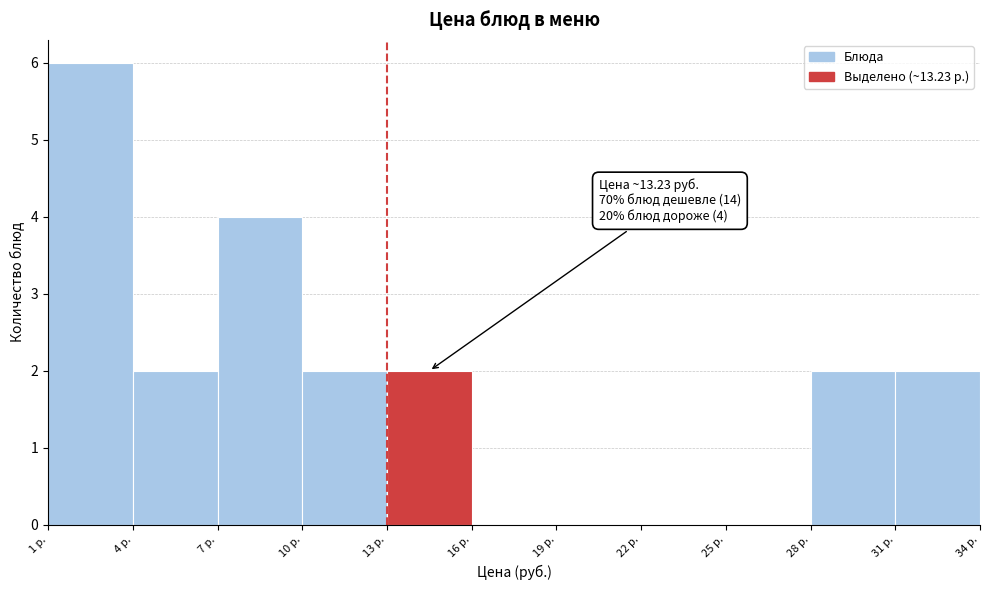

Which range on the x-axis has the tallest bar?

1 to 4